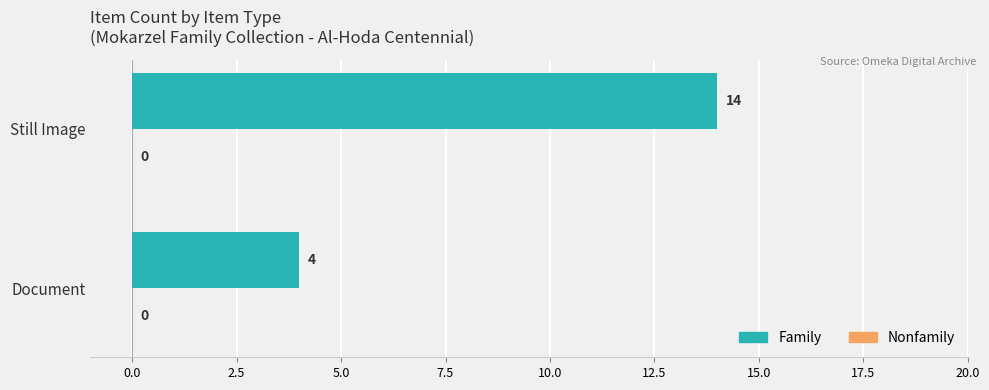

The value at Document is 4. True or false?

True